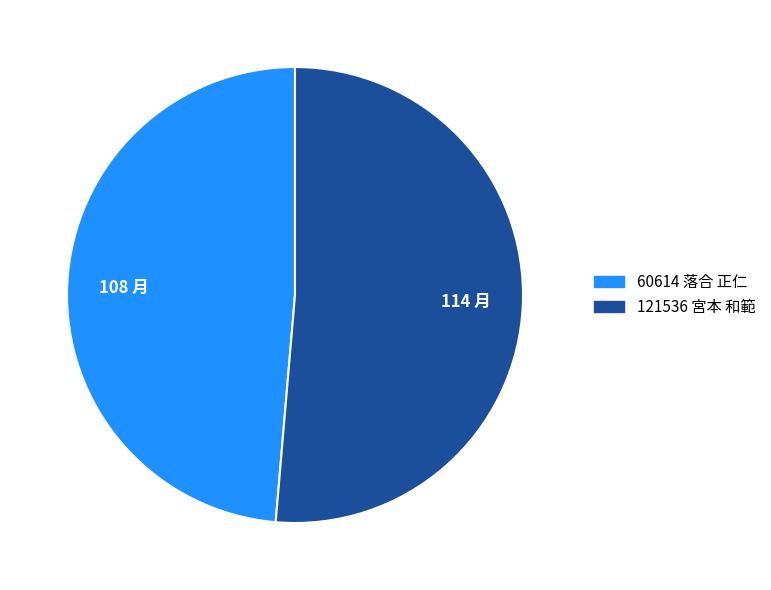

The 60614 落合 正仁 slice represents 42% of the pie. True or false?

False